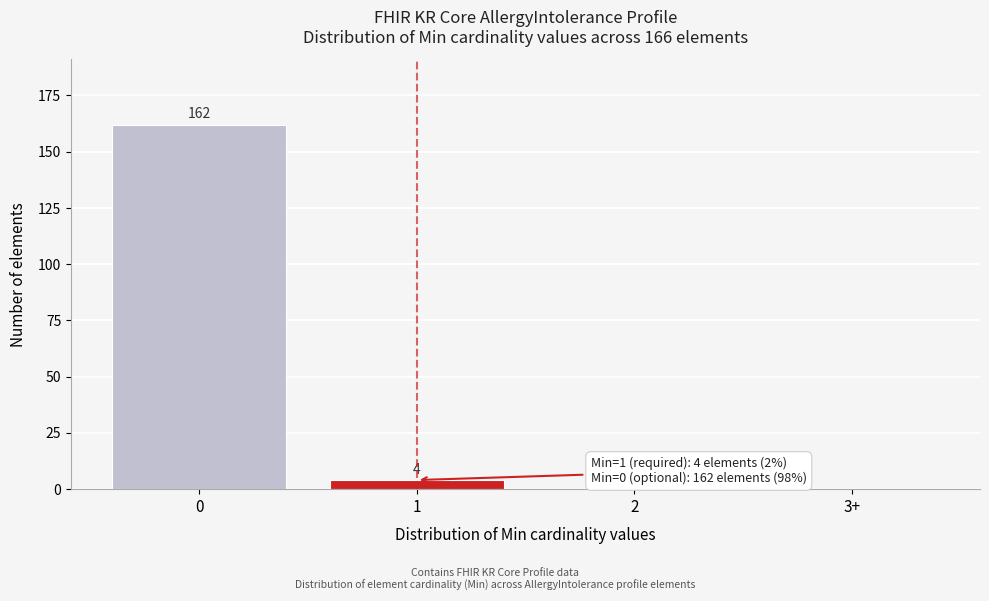

Reading left to right, transcribe all the data shown in this chart.

0=162	1=4	2=0	3+=0